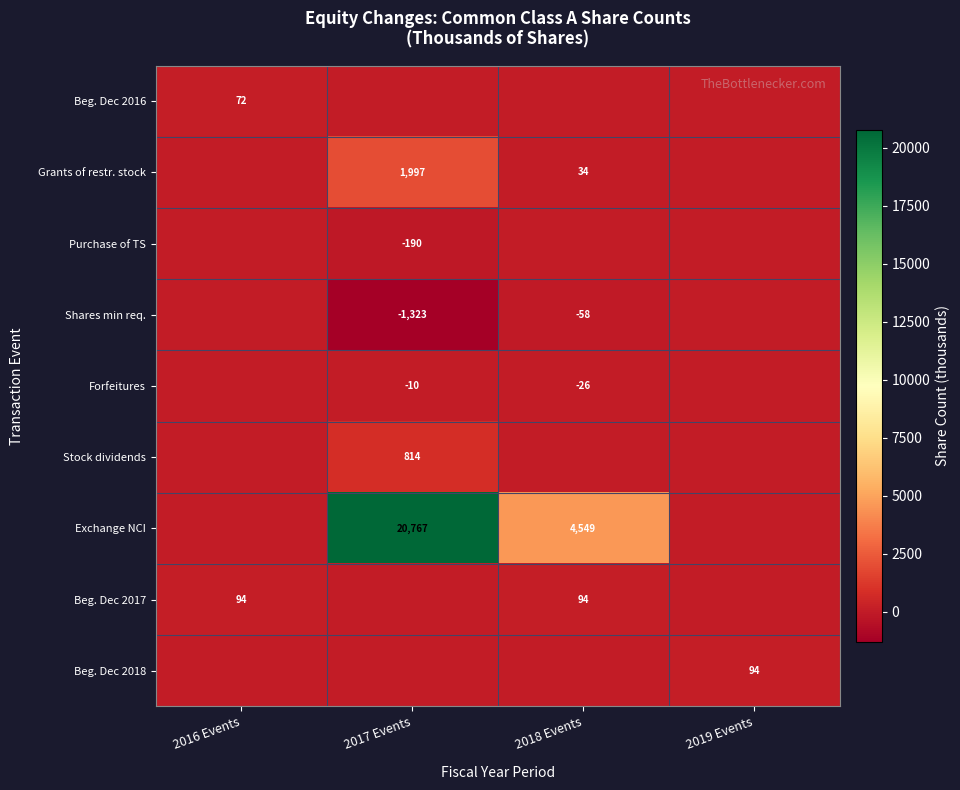

The value of Exchange NCI at 2018 Events is 1912. True or false?

False